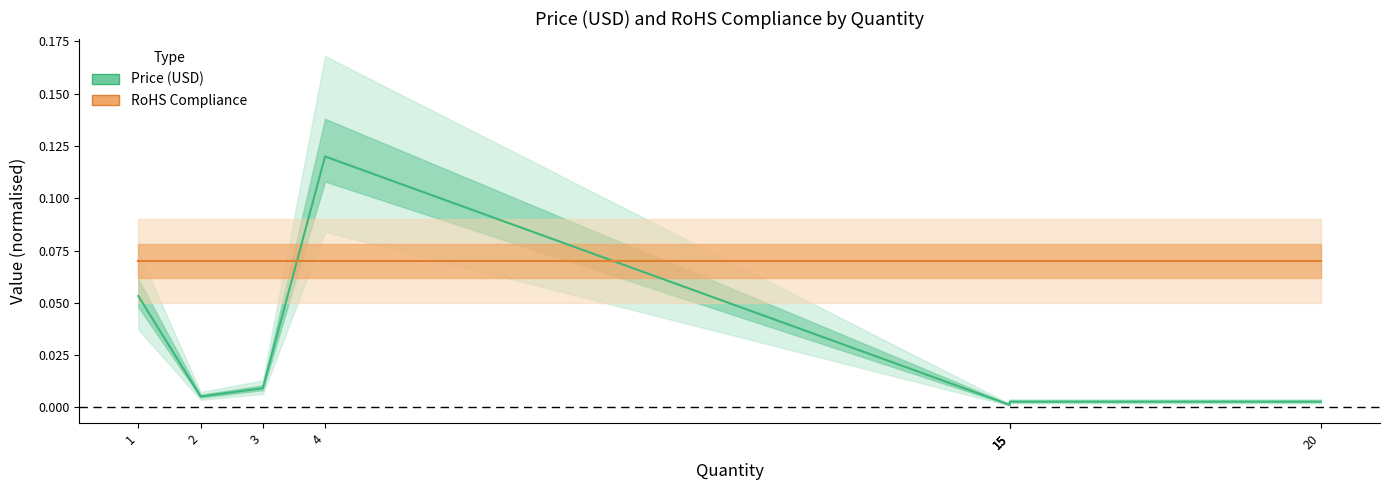

Which series ends up on top after the final intersection of Price (USD) and RoHS Compliance?

RoHS Compliance